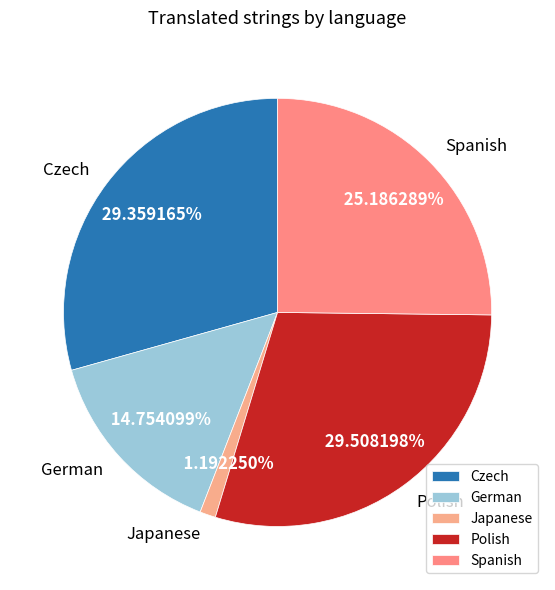

To the nearest percent, what portion does Czech represent?

29%